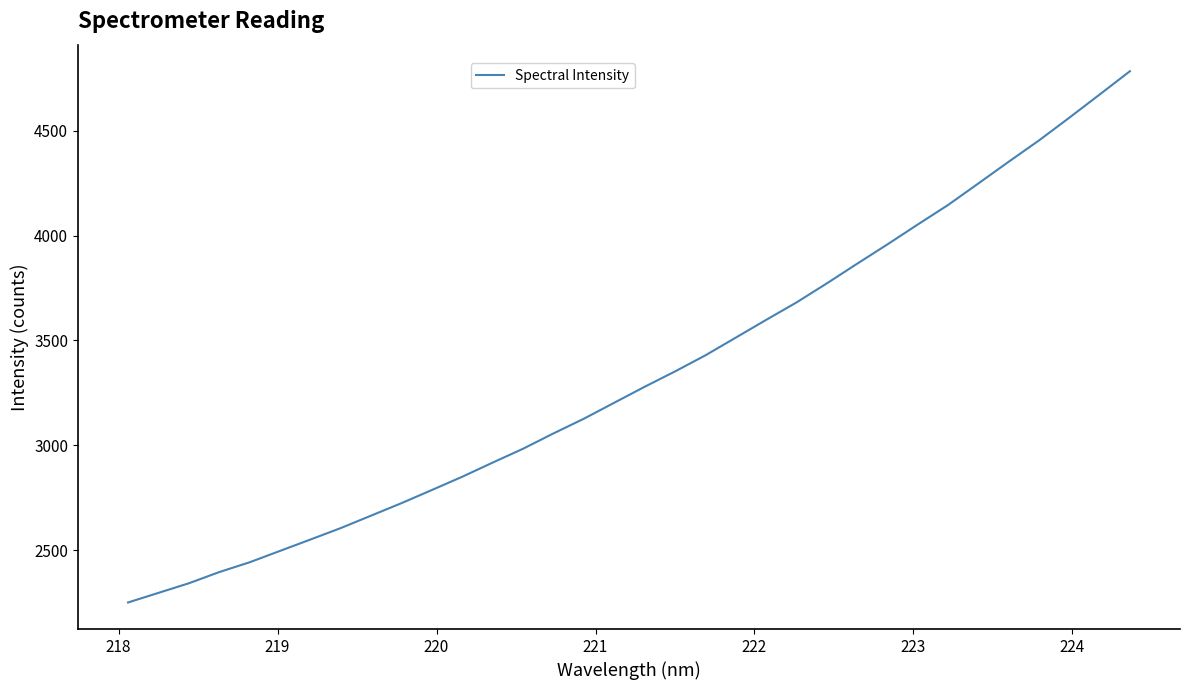

What is the smallest value displayed?

2252.0